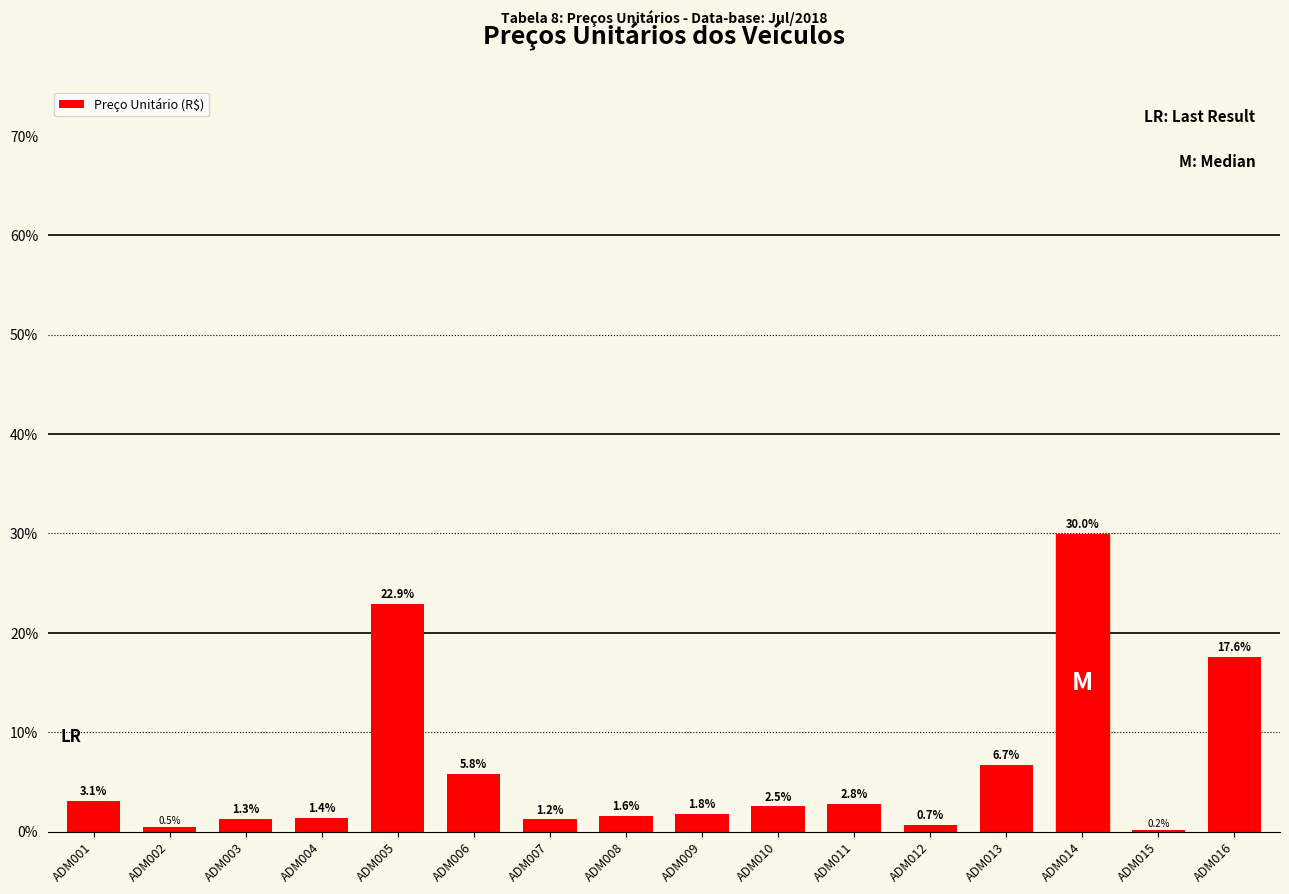

What value does the data have at ADM016?

17.6